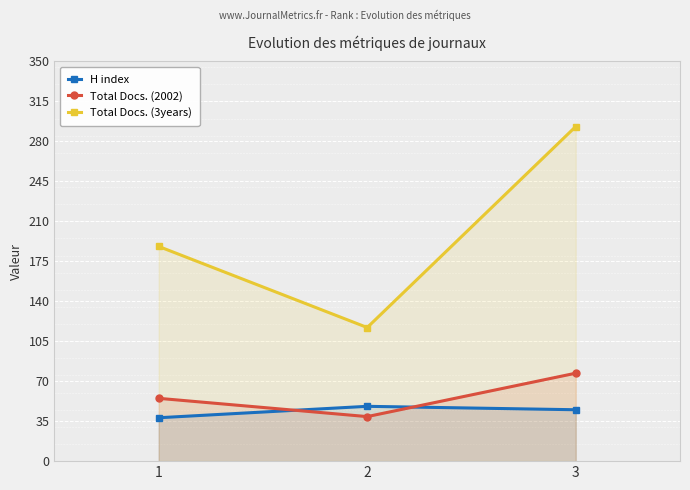

Reading right to left, transcribe all the data shown in this chart.

H index: 3=45	2=48	1=38
Total Docs. (2002): 3=77	2=39	1=55
Total Docs. (3years): 3=293	2=117	1=188